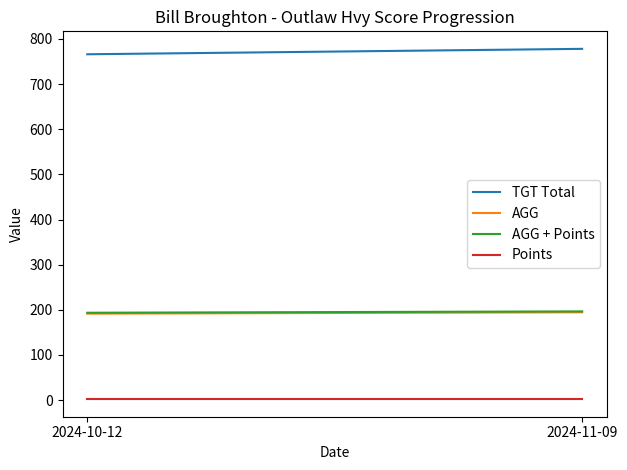

What is the label of the 2nd point from the left?

2024-11-09